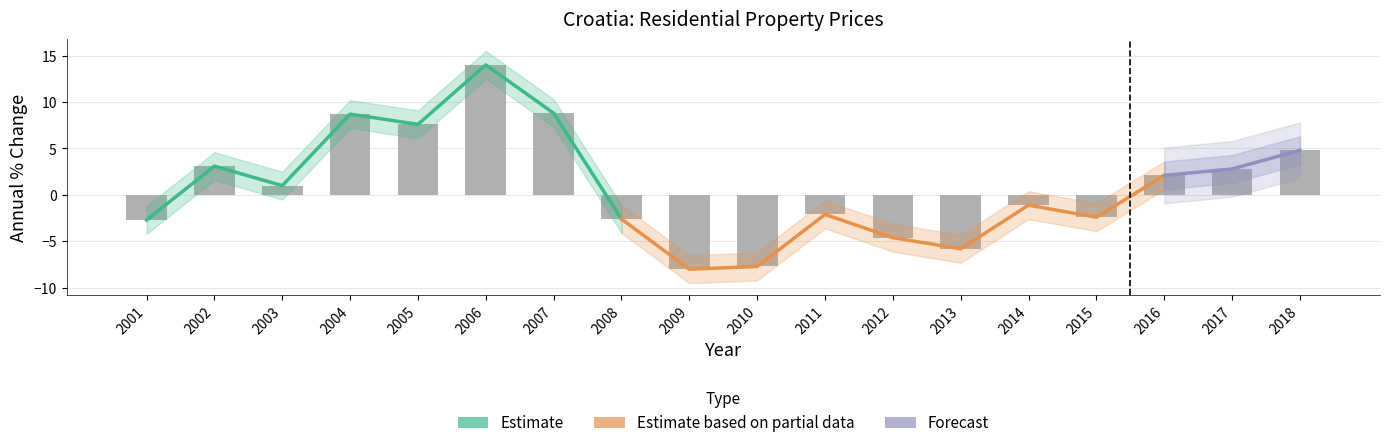

Where does the data first go above 1?

2002